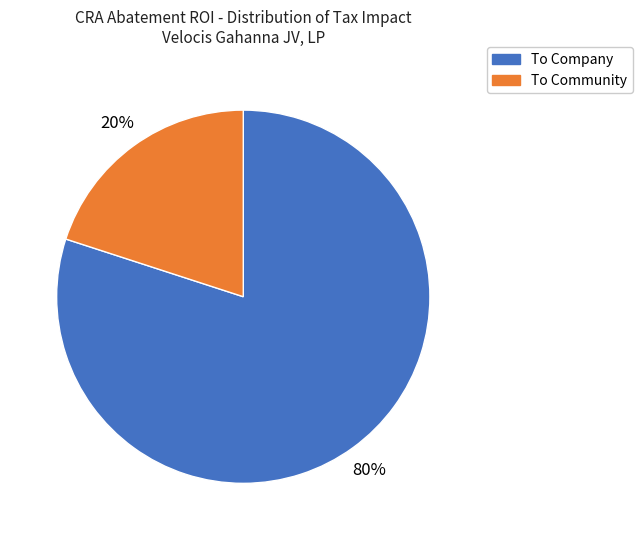

Rank the categories by value from highest to lowest.

To Company, To Community